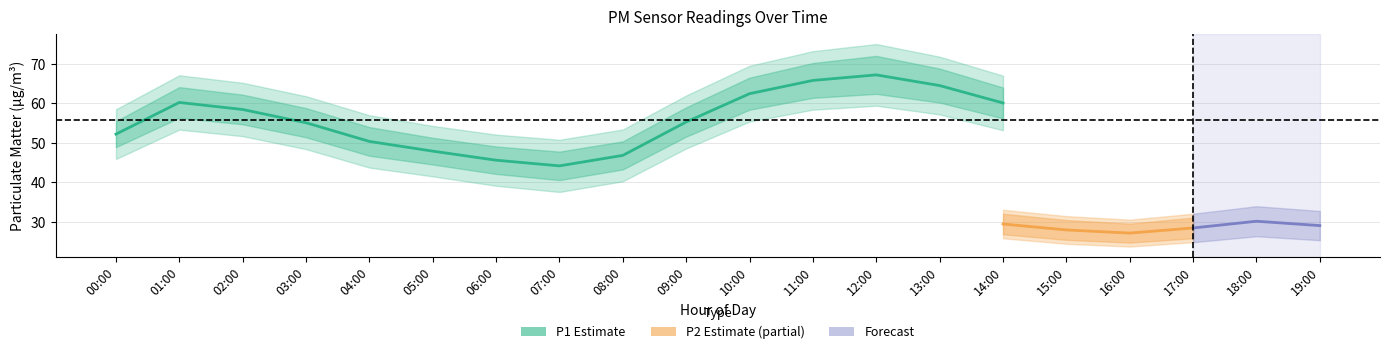

What is the maximum value shown in the chart?

75.0